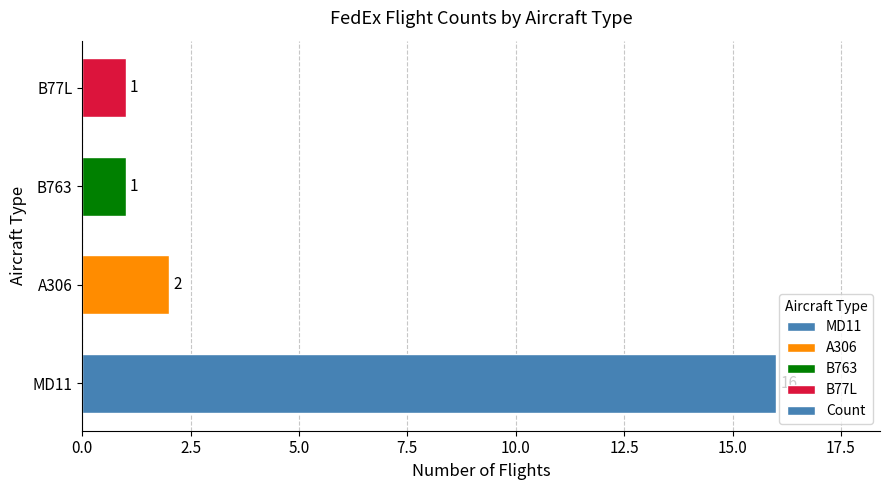

Read the value at MD11, to the nearest 10.

20